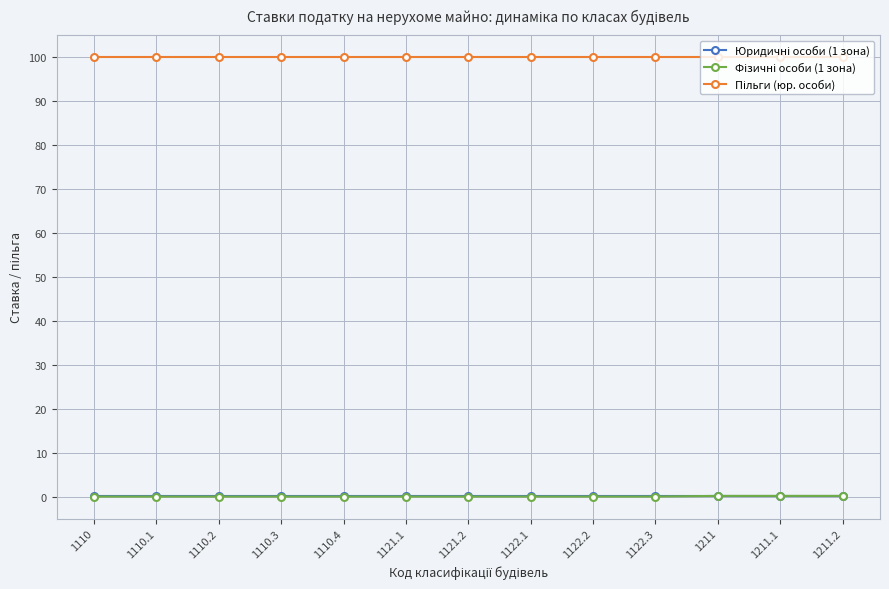

What is the label of the 1st point from the left?

1110